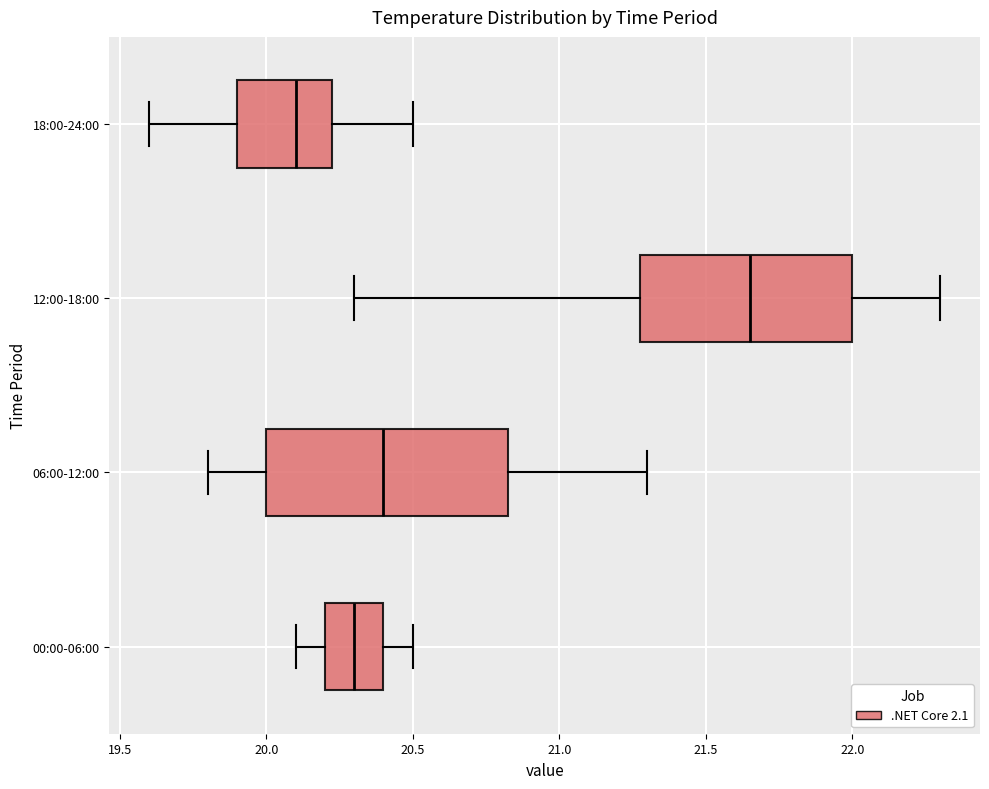

Where is the right edge of the box for 12:00-18:00 on the x-axis? The values are not printed on the chart, so give them approximately, as read against the axis.

22.00